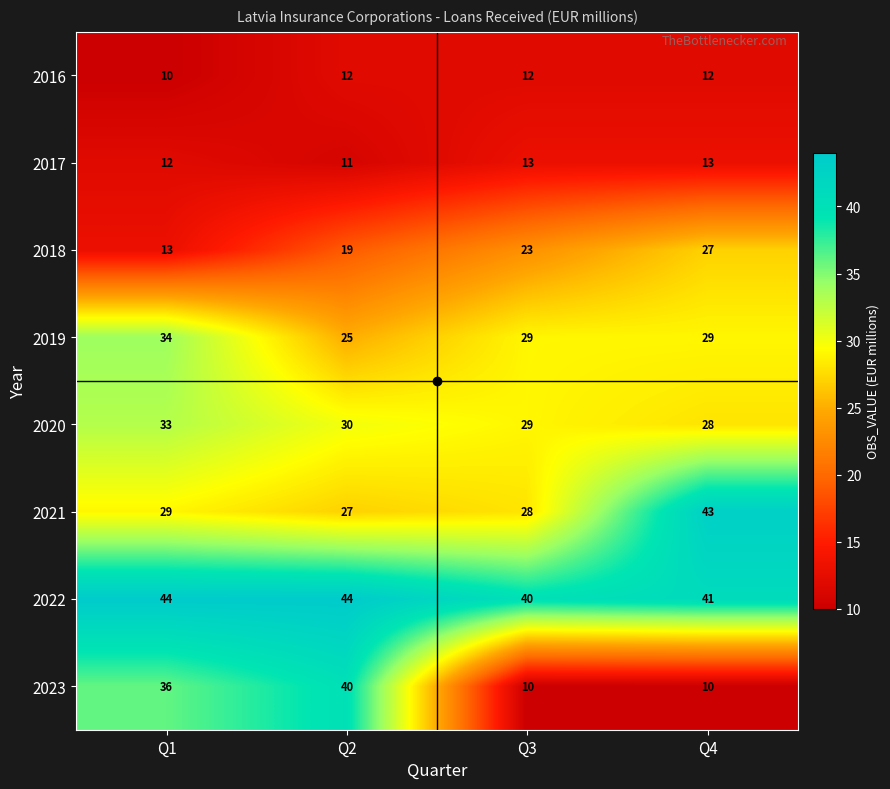

Which series has the largest total across all categories?

2022